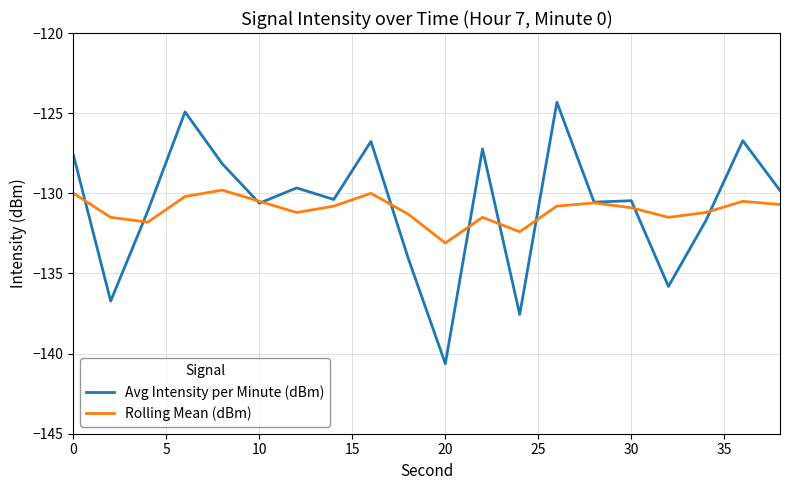

List the series in order of their peak value, highest first.

Avg Intensity per Minute (dBm), Rolling Mean (dBm)